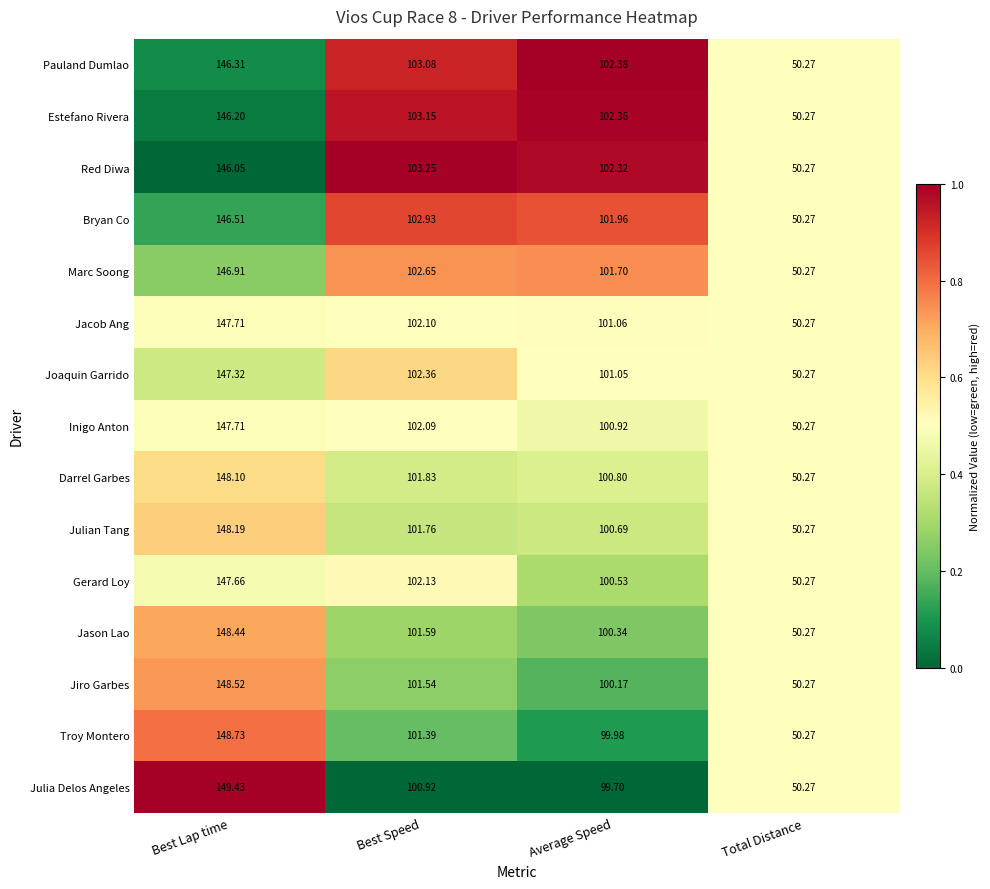

Between Best Lap time and Average Speed, which series saw the biggest shift?

Julia Delos Angeles